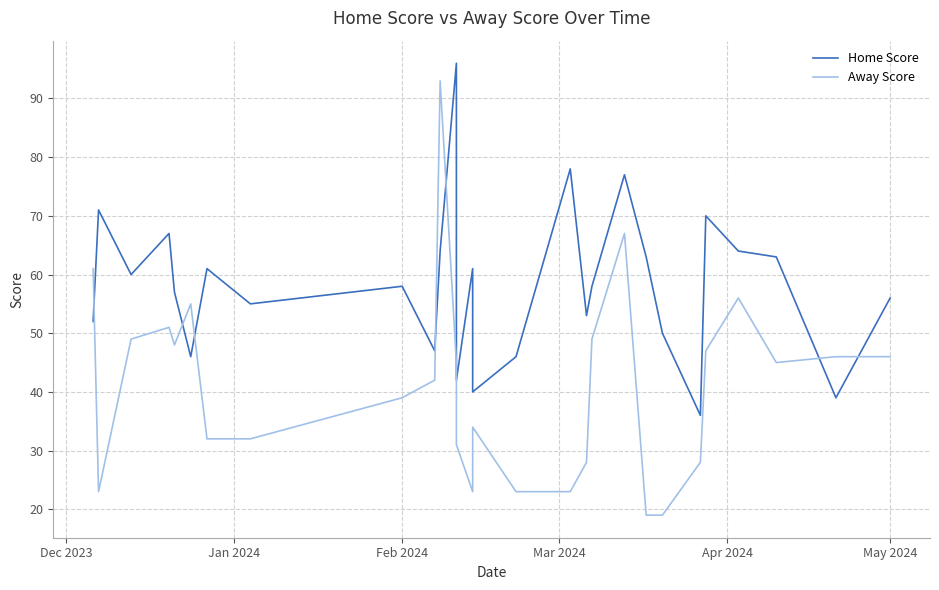

What are all the series names shown in the legend?

Home Score, Away Score